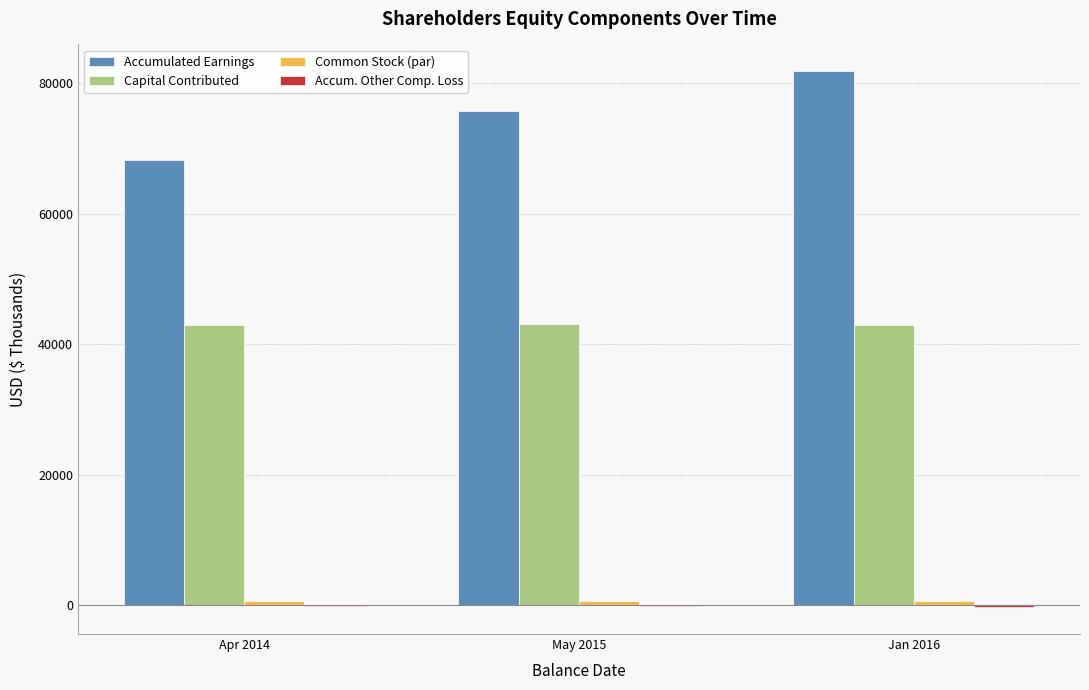

At which label does Capital Contributed first exceed 42937?

May 2015